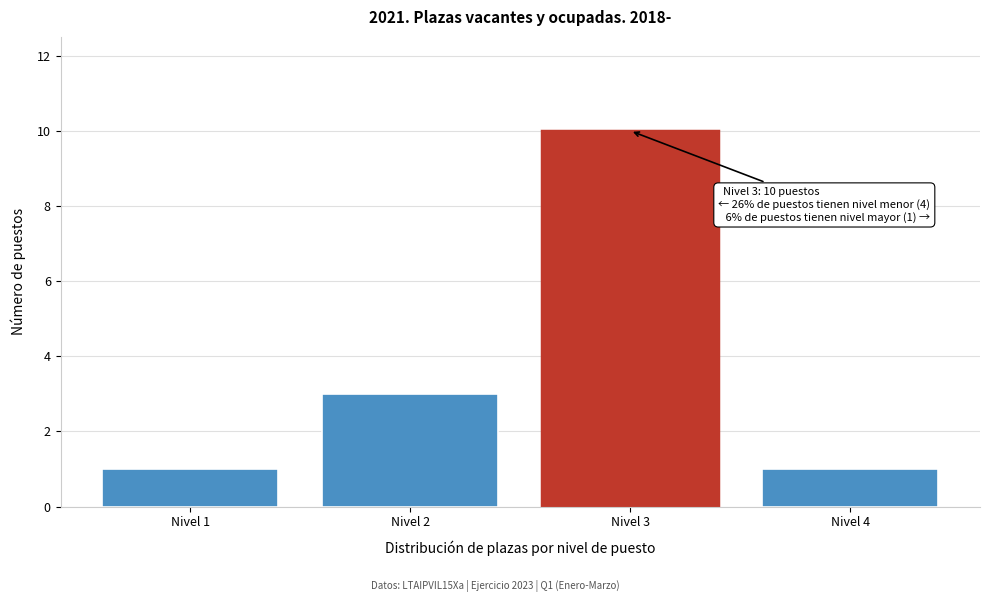

Reading left to right, extract all data points from this chart.

1	3	10	1